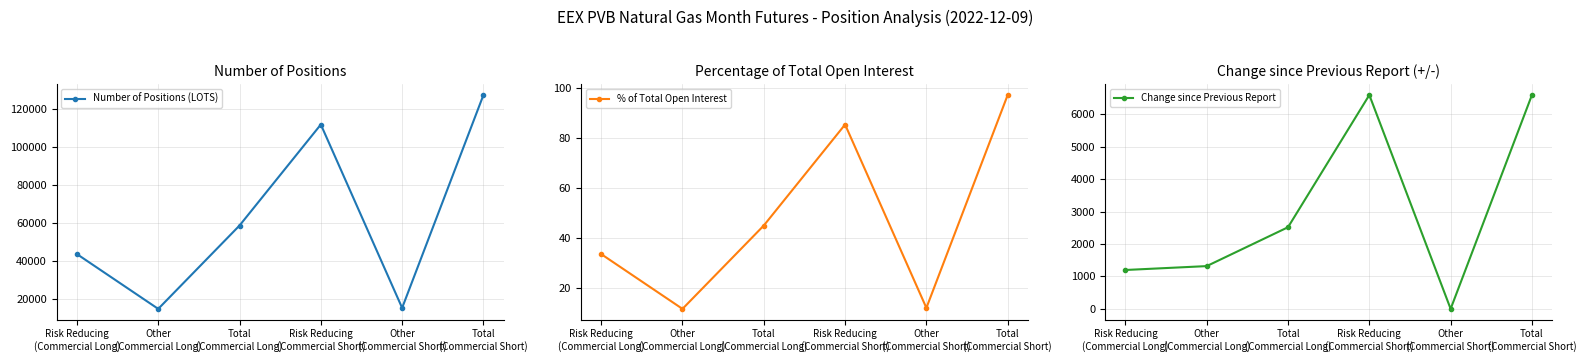

Reading left to right, transcribe all the data shown in this chart.

Number of Positions (LOTS): 43782.0	15000.0	58782.0	111832.0	15510.0	127342.0
% of Total Open Interest: 33.5	11.5	44.9	85.5	11.9	97.3
Change since Previous Report: 1200.0	1320.0	2520.0	6600.0	0.0	6600.0